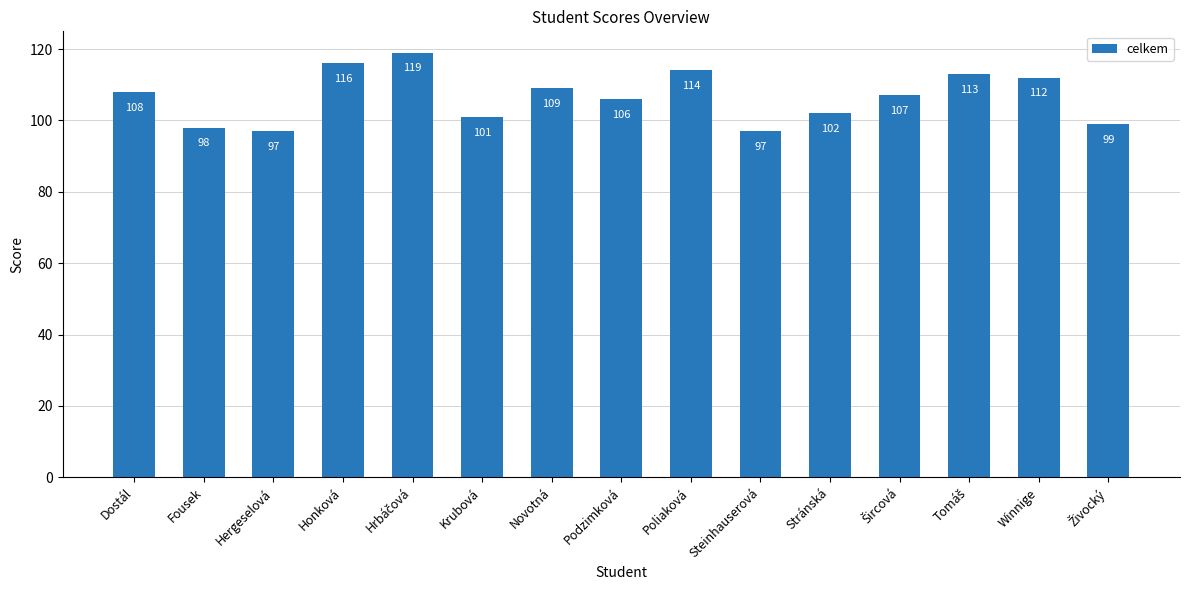

What is the difference between the maximum and second lowest values?

22